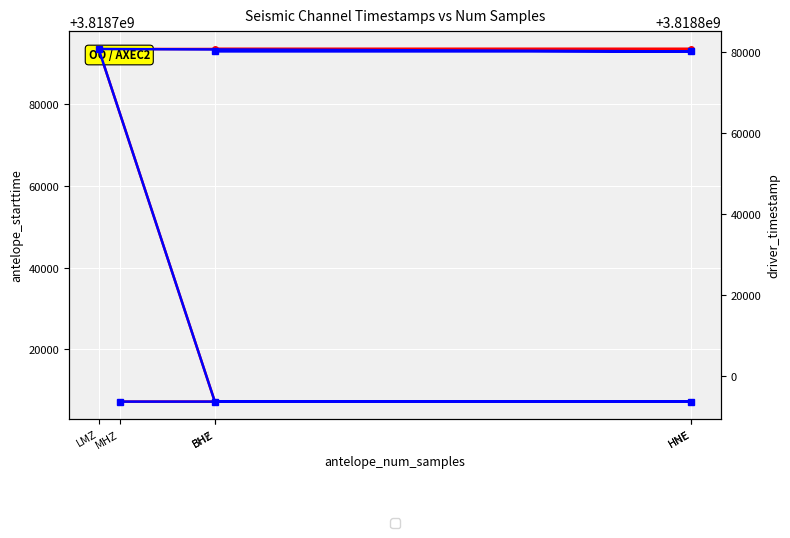

What is the difference between the maximum and second lowest values in the driver_timestamp series?

86997.3